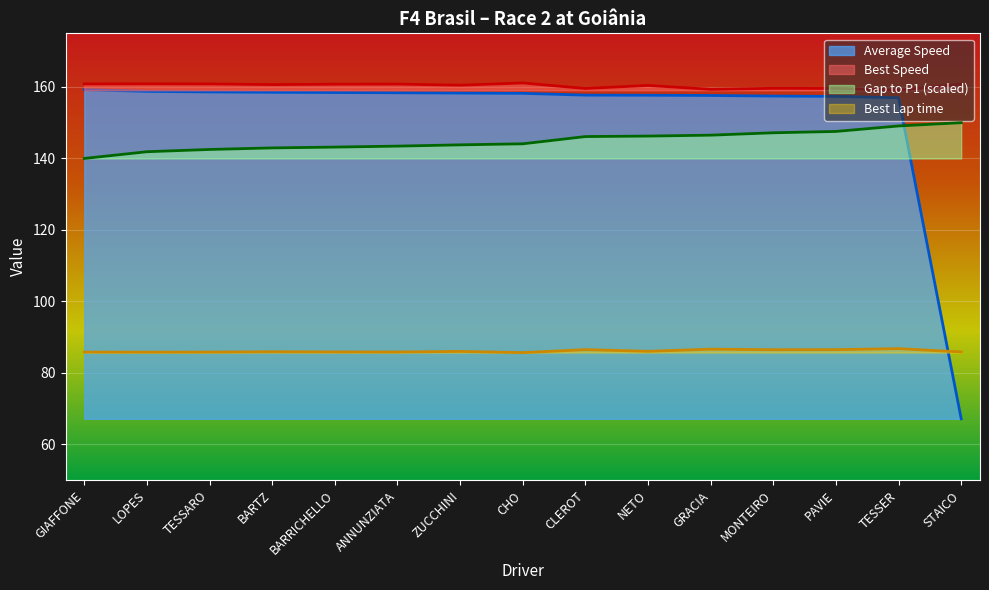

What is the label of the 2nd point from the left?

LOPES